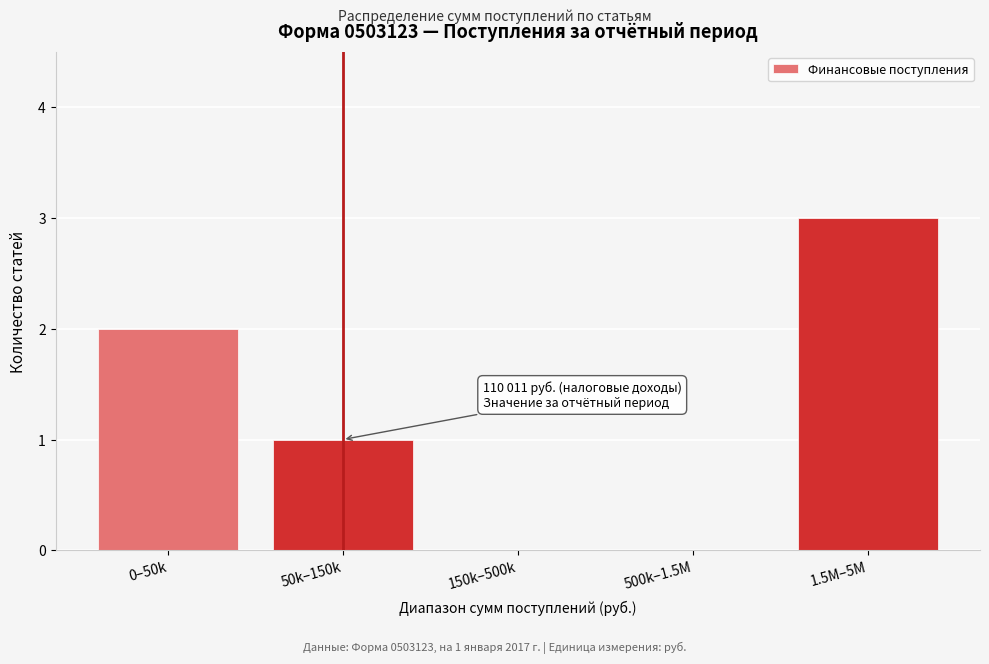

Reading left to right, extract all data points from this chart.

0–50k=2	50k–150k=1	150k–500k=0	500k–1.5M=0	1.5M–5M=3